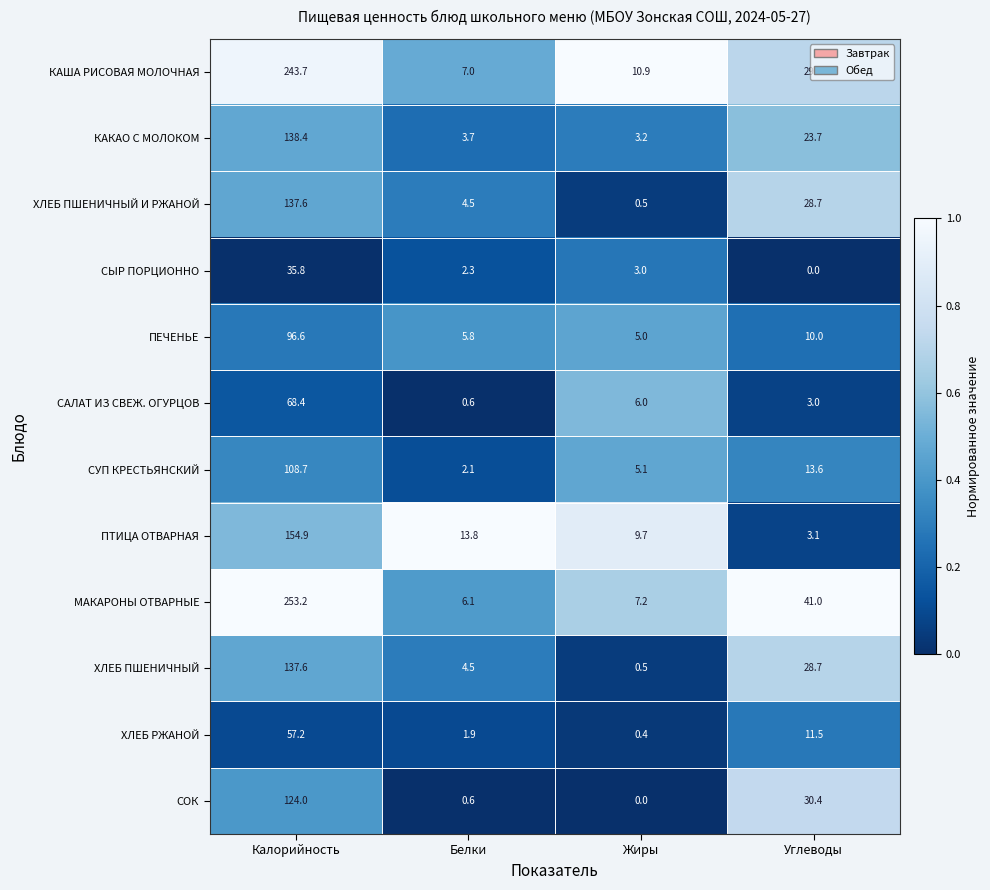

At how many categories does at least one series exceed 0?

4